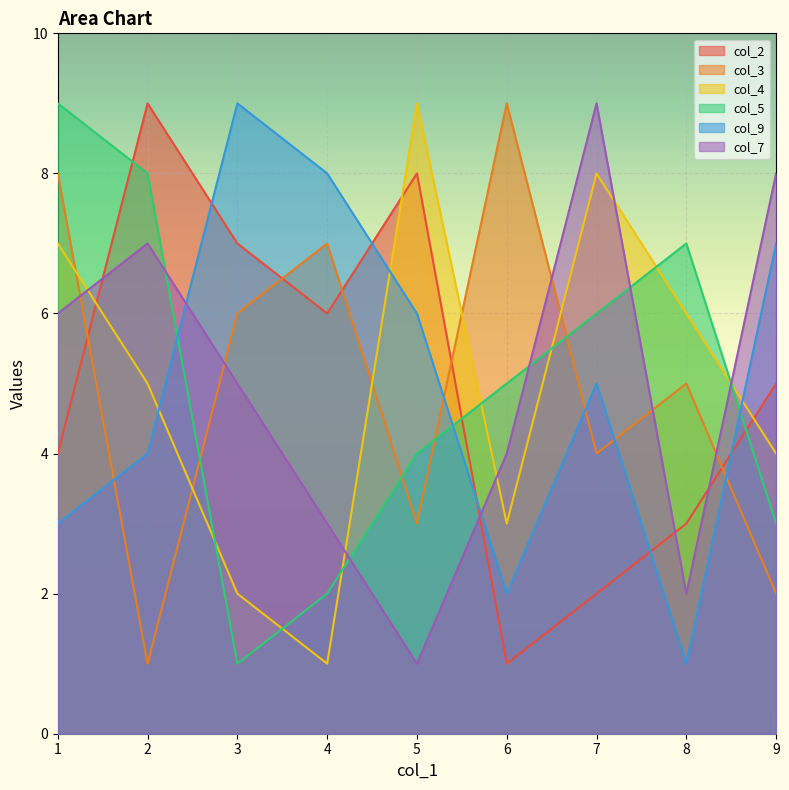

Which series ends up on top after the final intersection of col_4 and col_9?

col_9